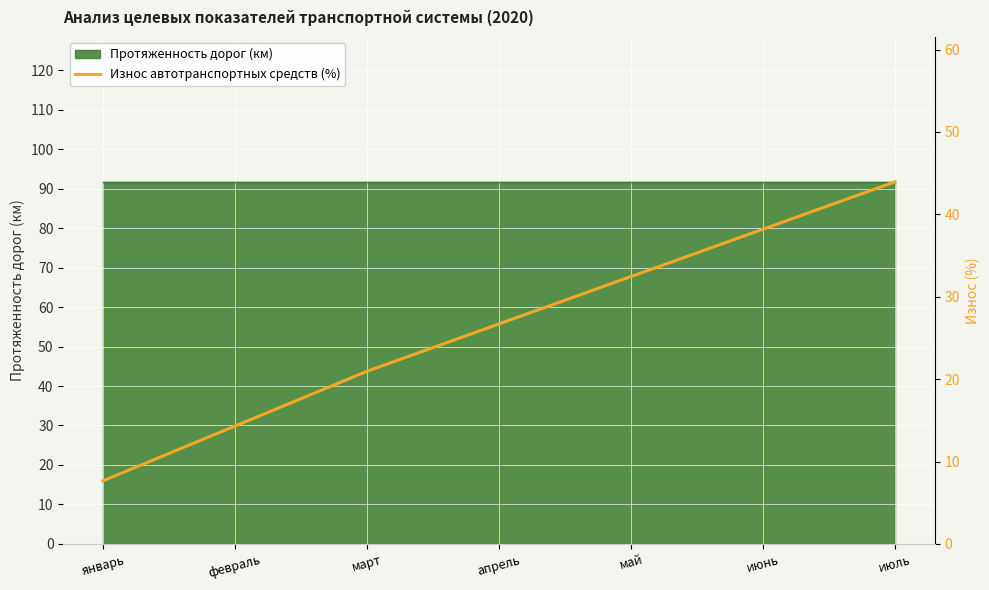

List the labels in order of value, largest first.

июль, июнь, май, апрель, март, февраль, январь